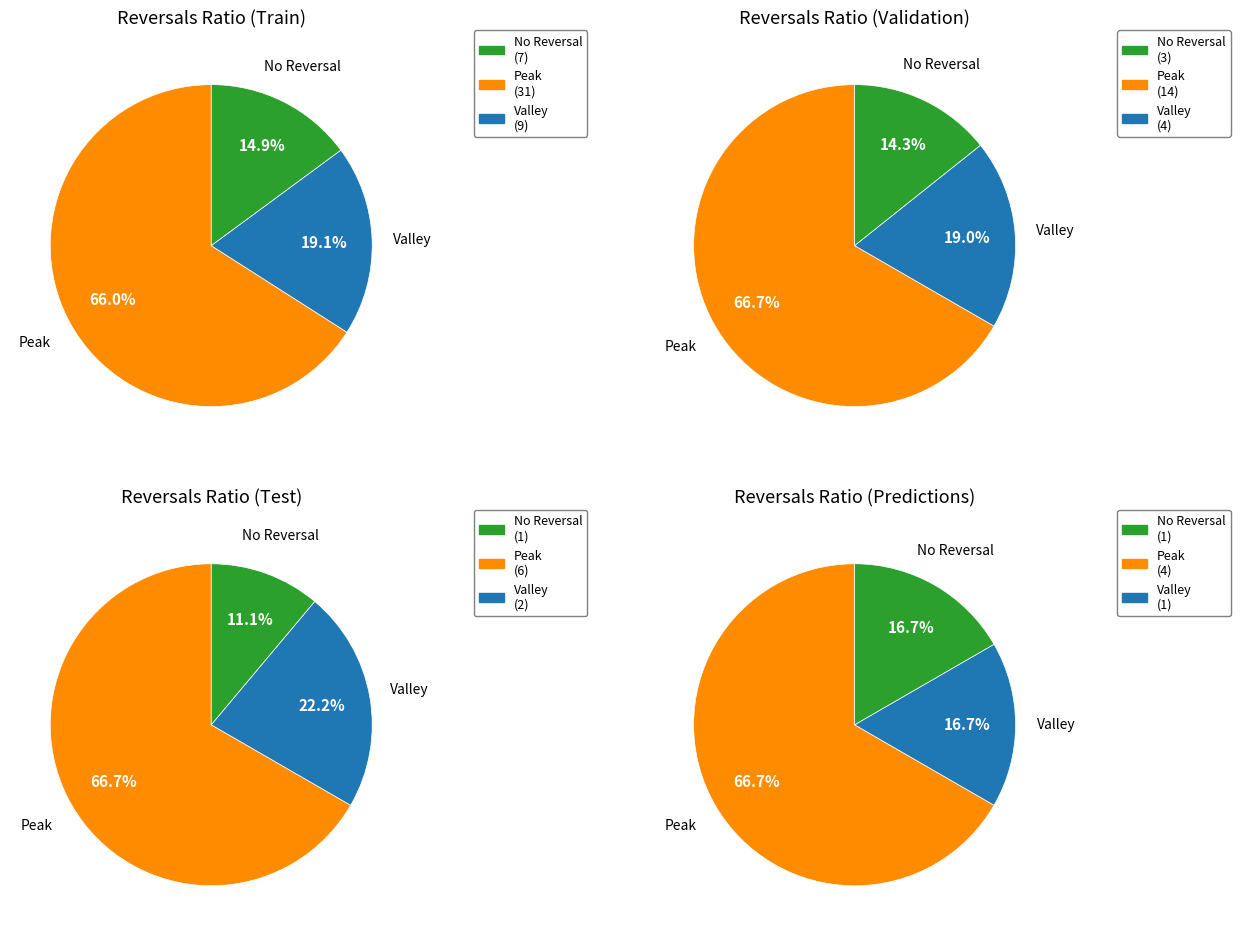

How many segments does this pie chart have?

3